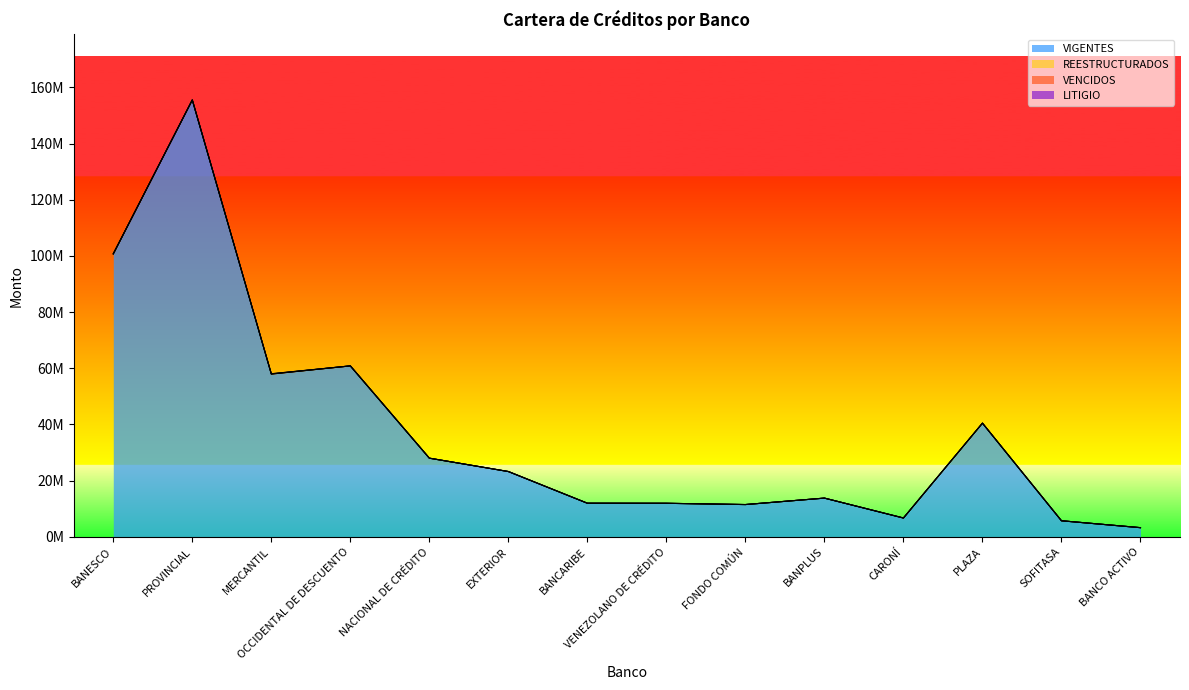

Does the chart have visible grid lines?

No